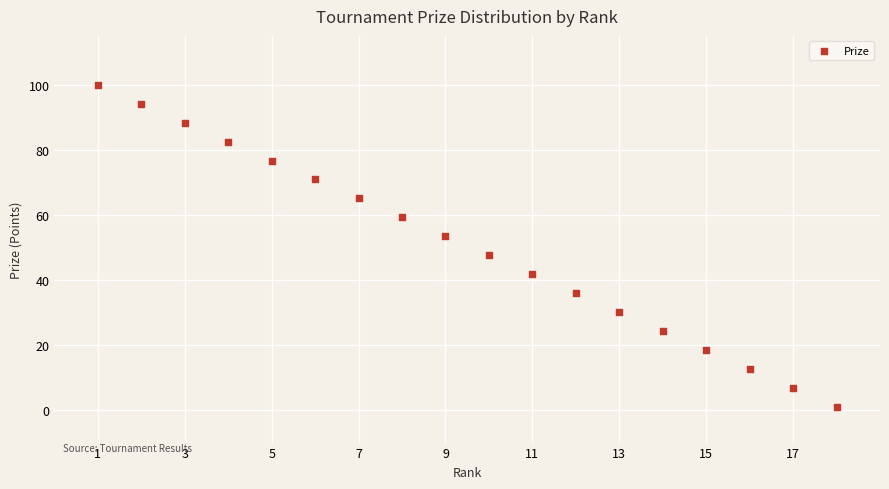

What is the range of X values (max minus min)?

17.0